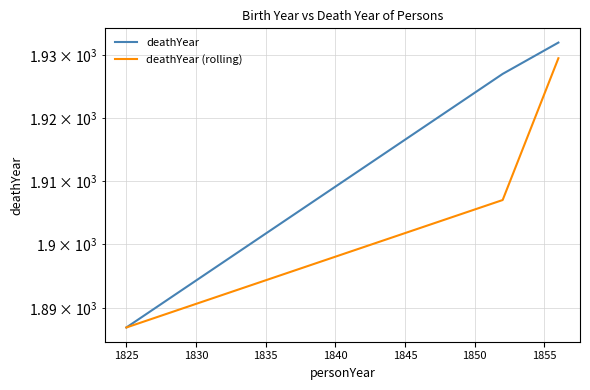

Is the value of deathYear (rolling) at 1825 greater than the value of deathYear at 1825?

No